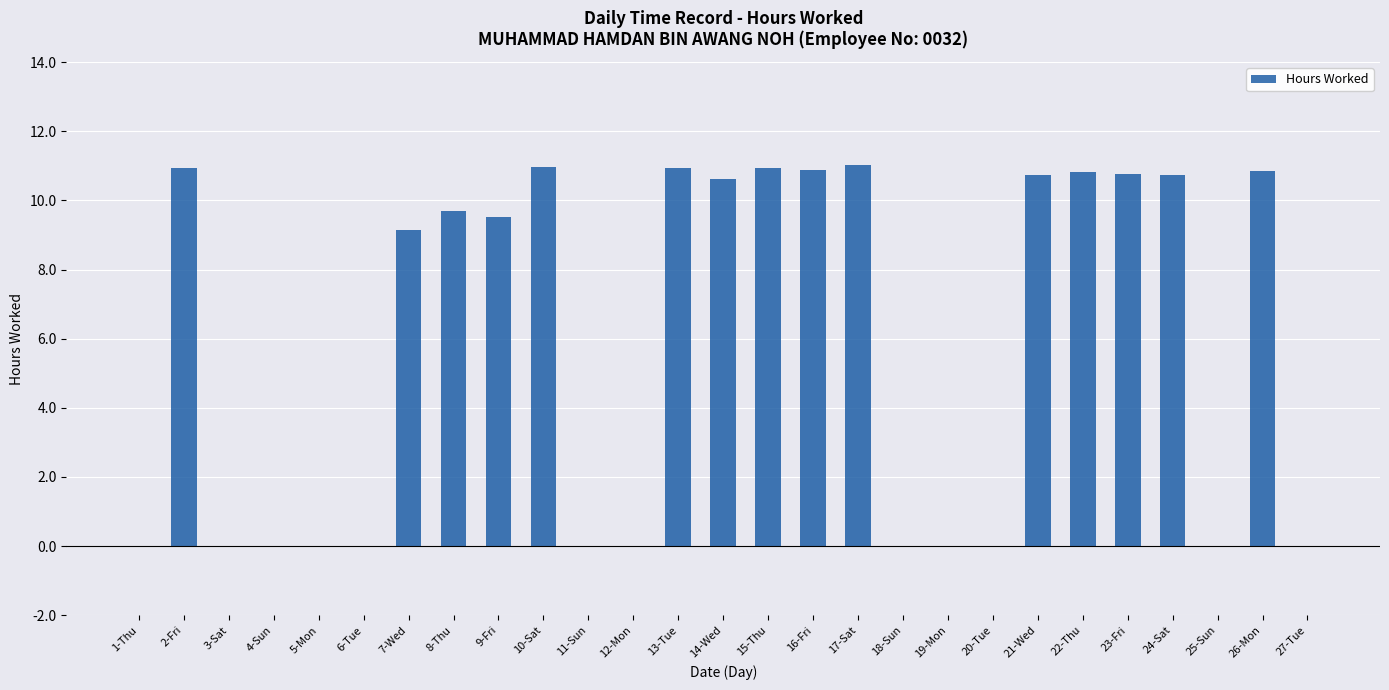

What is the sum of all values?

158.6